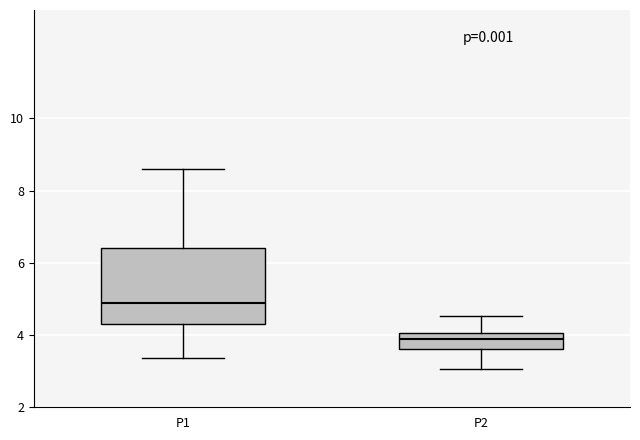

Which box is the tallest, from its lower edge to its upper edge?

P1